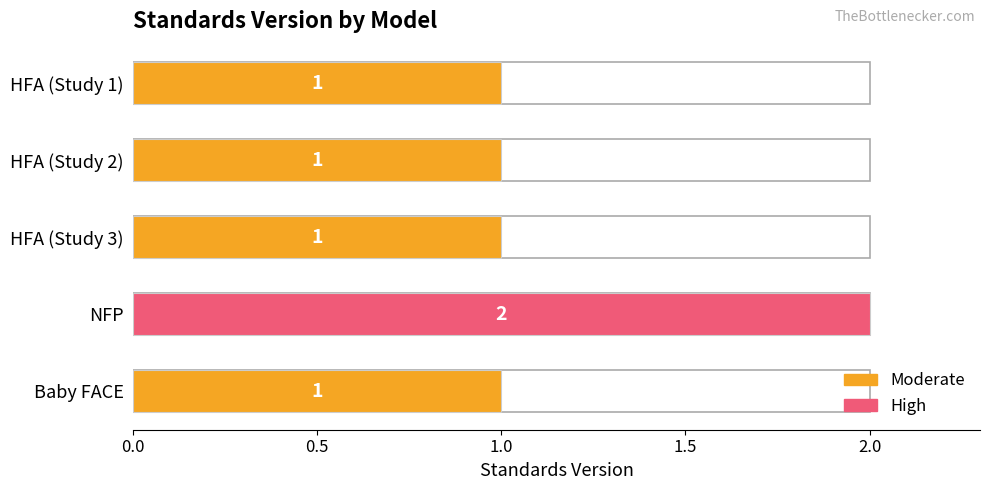

Reading left to right, transcribe all the data shown in this chart.

1	1	1	2	1